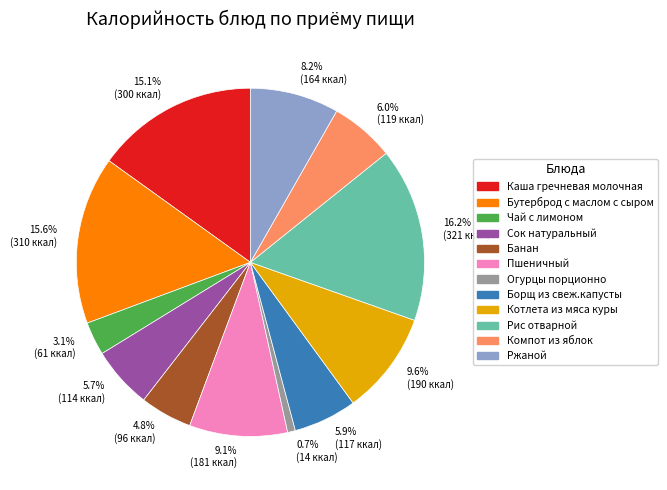

The Бутерброд с маслом с сыром slice represents 29% of the pie. True or false?

False